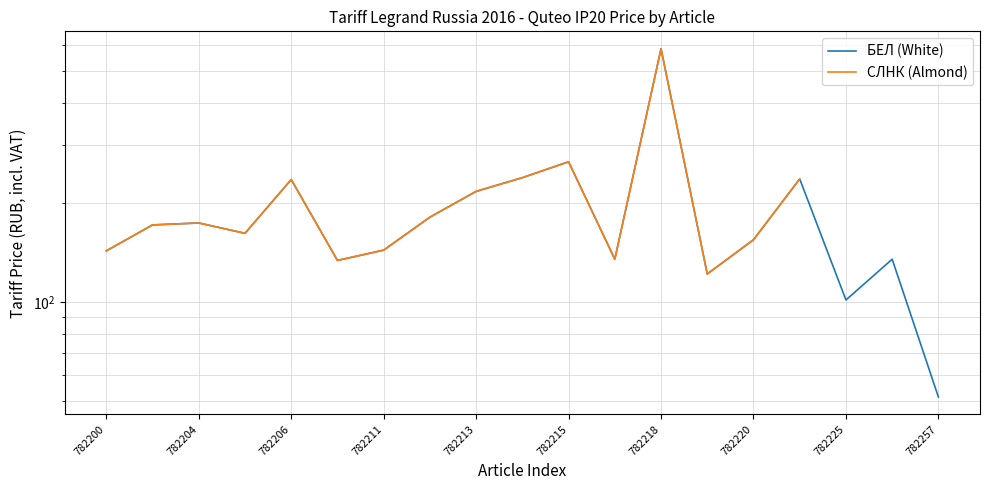

What is the lowest value of the БЕЛ (White) series?

51.6